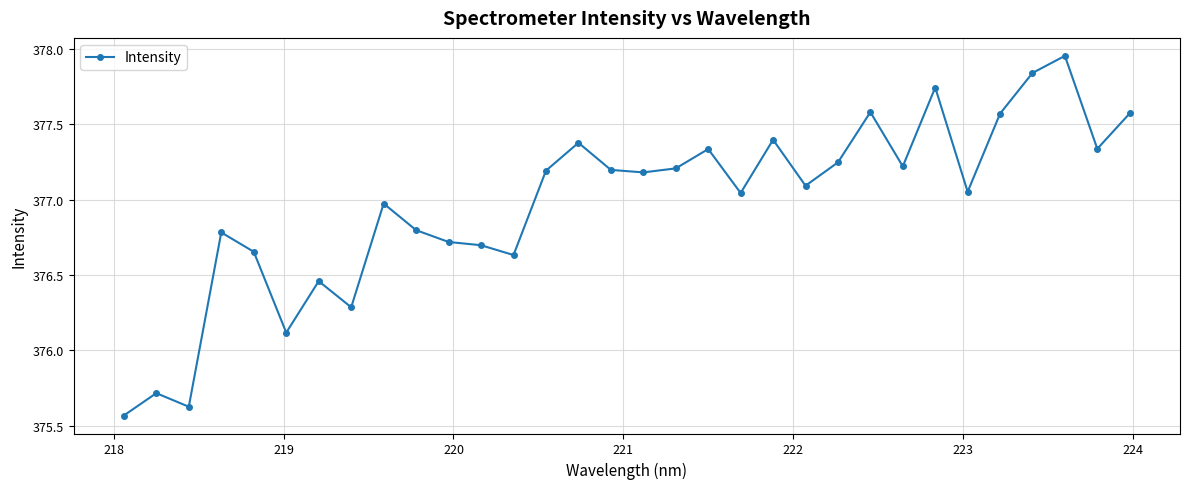

What is the difference between the maximum and minimum values?

2.4